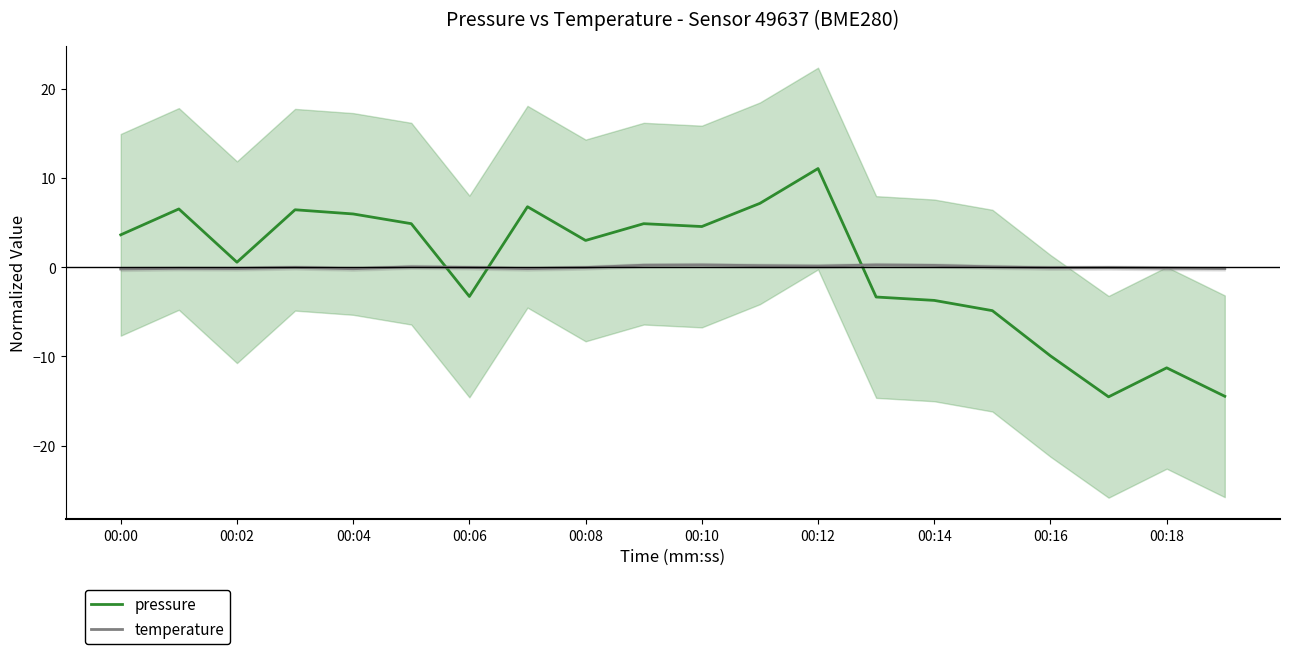

True or false: pressure and temperature intersect in this chart.

True